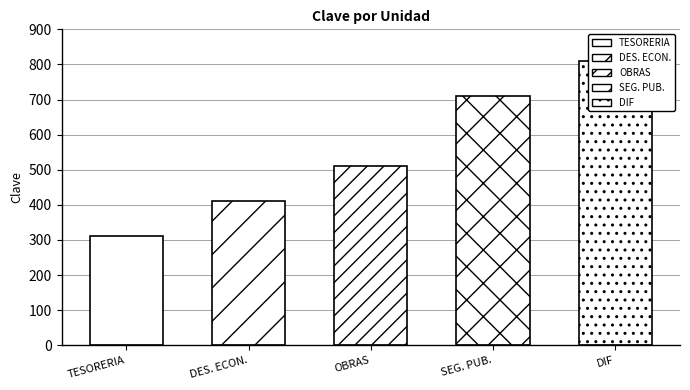

Where is the data nearest to the value 560?

DIRECCIÓN DE OBRAS Y SERVICIOS PÚBLICOS